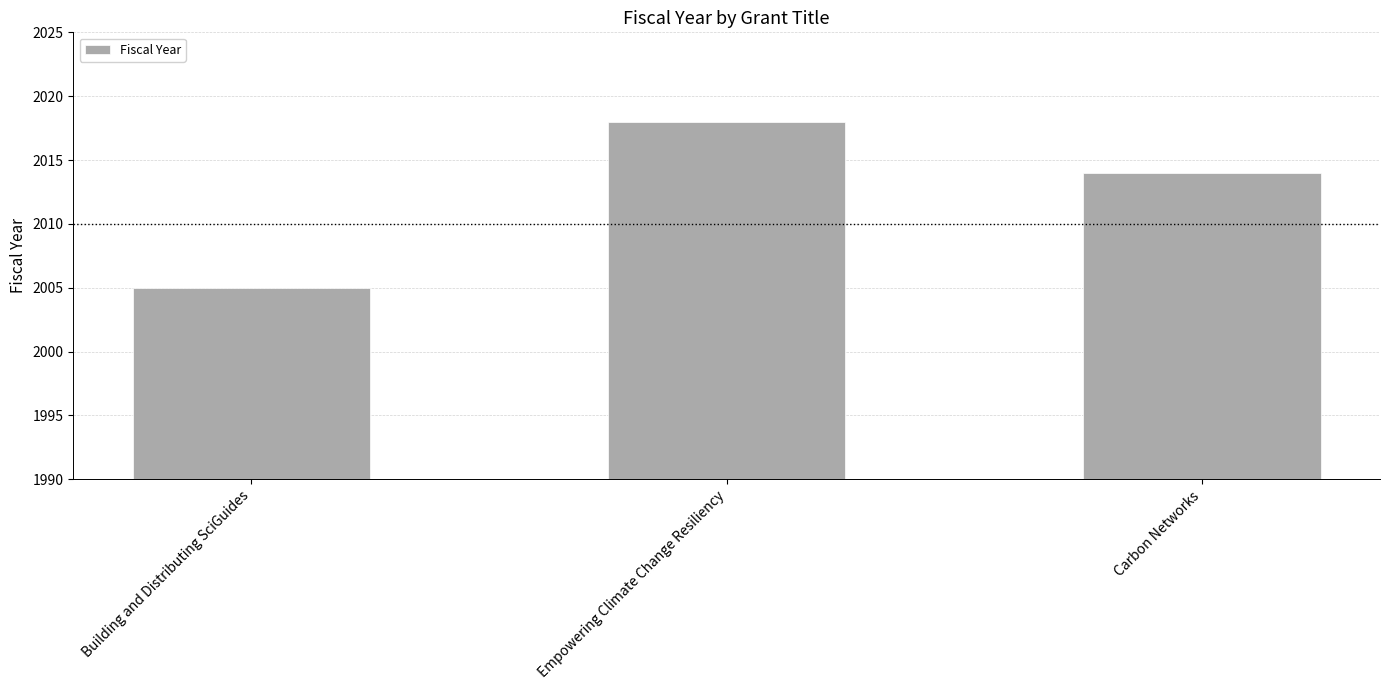

What is the minimum value shown in the chart?

2005